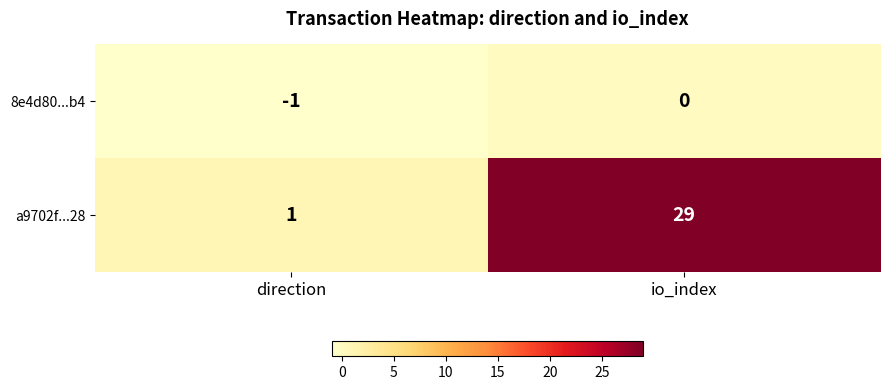

What is the maximum value shown in the chart?

29